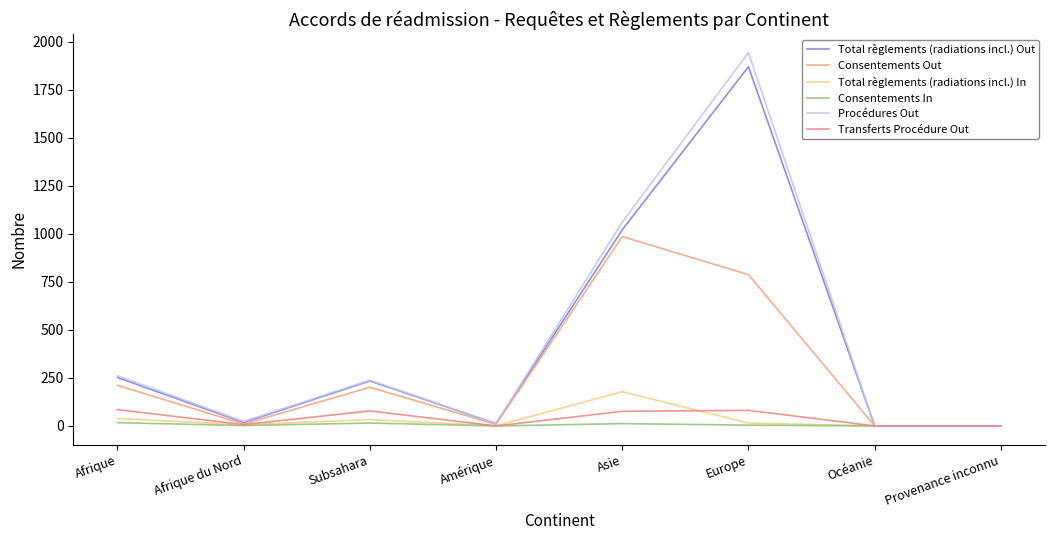

What is the highest value of the Total règlements (radiations incl.) Out series?

1869